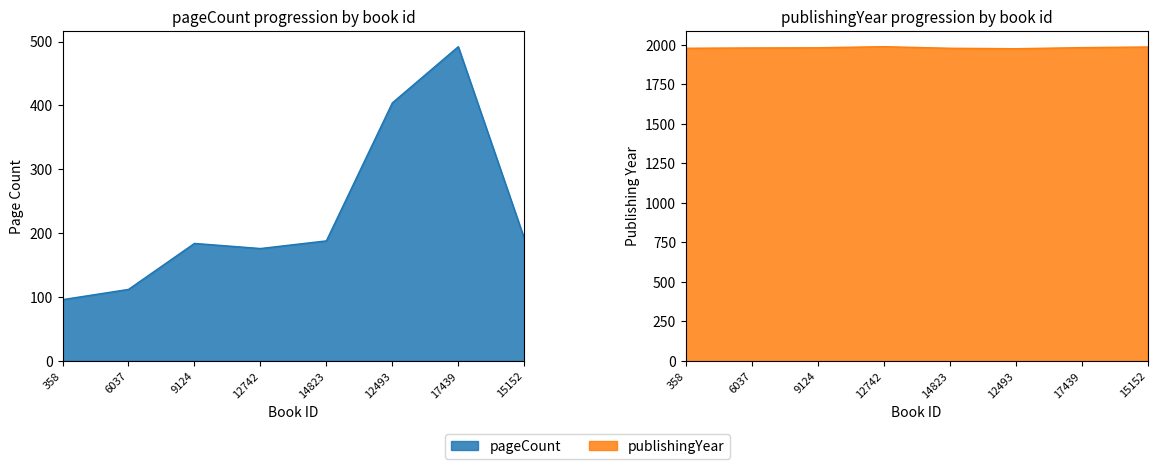

In publishingYear, how many points are higher than both neighbors (excluding endpoints)?

1